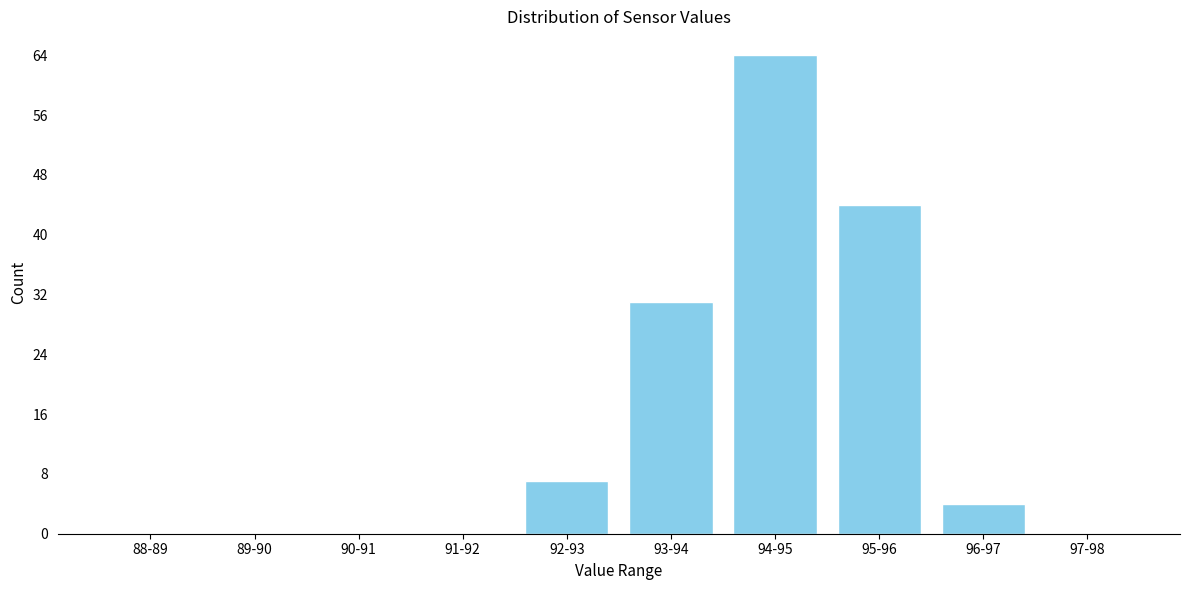

Reading left to right, extract all data points from this chart.

88-89=0	89-90=0	90-91=0	91-92=0	92-93=7	93-94=31	94-95=64	95-96=44	96-97=4	97-98=0